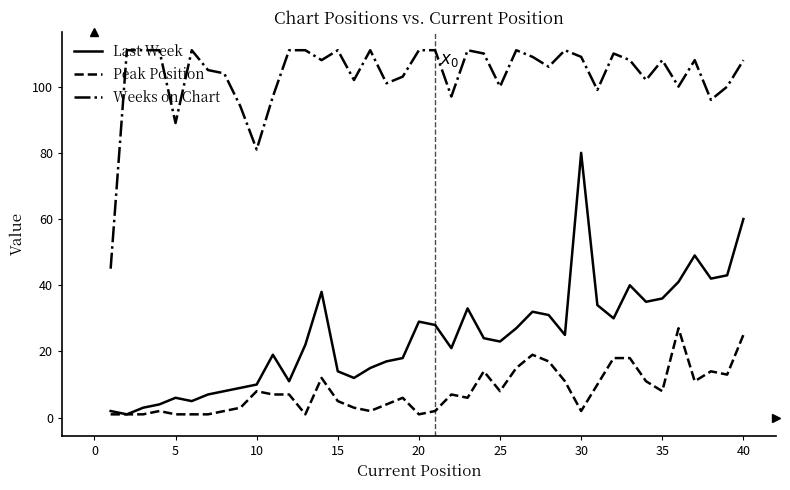

What are all the series names shown in the legend?

Last Week, Peak Position, Weeks on Chart